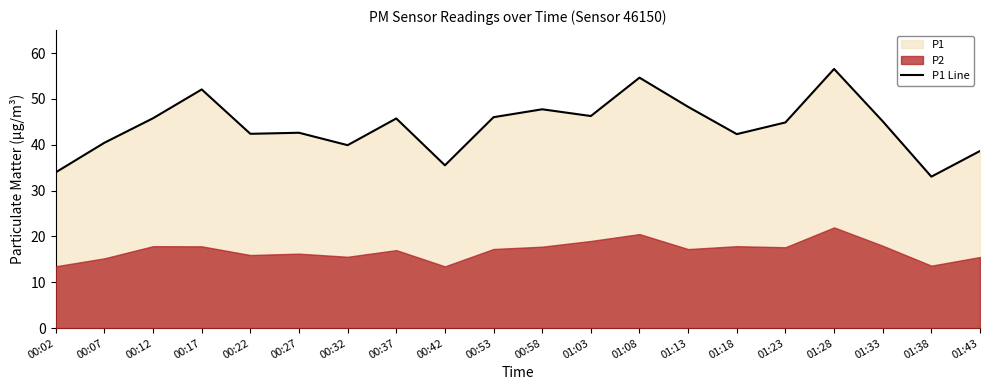

Approximately how many times larger is the value at 00:17 compared to 00:37?

1.1